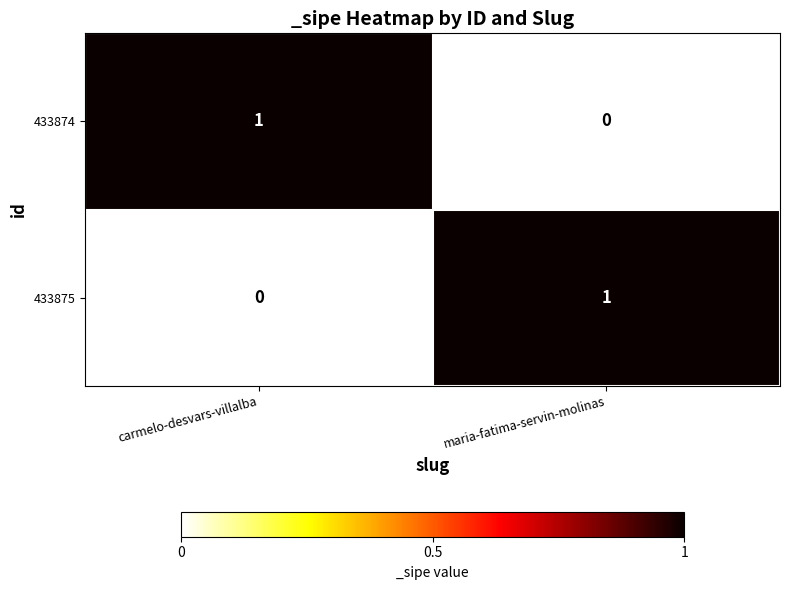

Rank the series at maria-fatima-servin-molinas from highest to lowest value.

433875, 433874